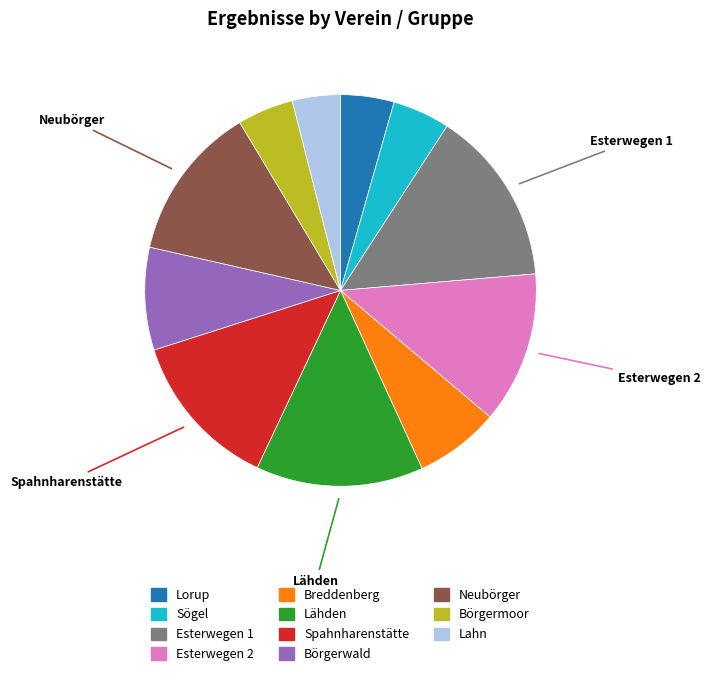

True or false: Esterwegen 2 accounts for 13% of the total.

True